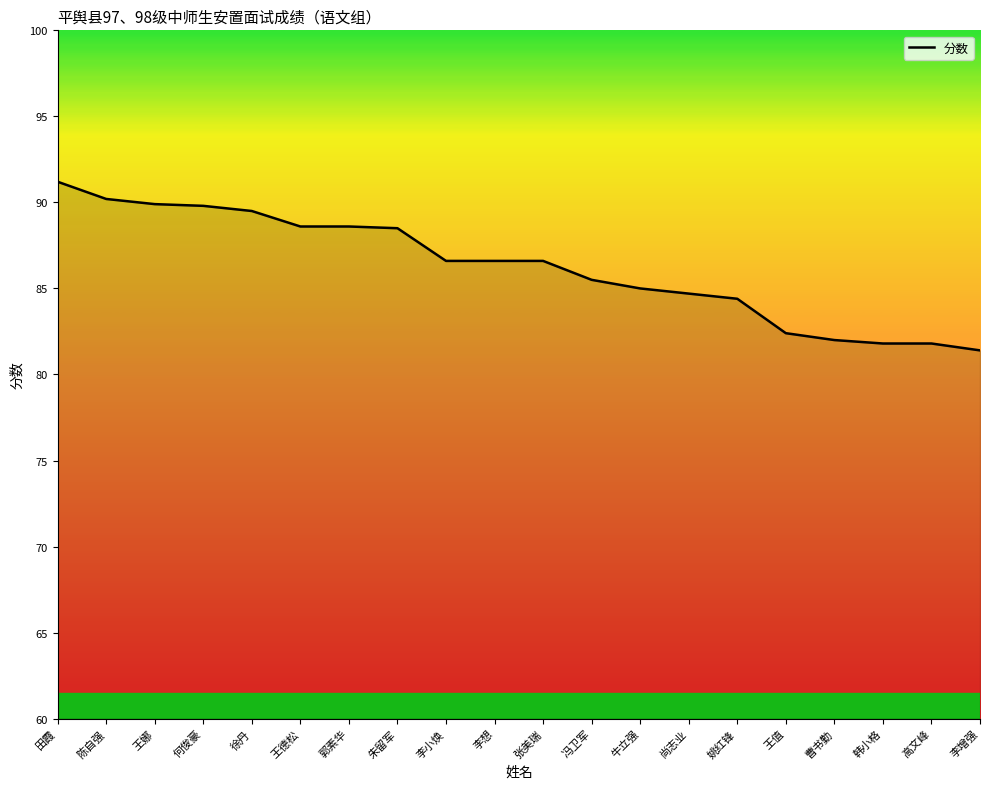

What value does the data have at 田霞?

91.2